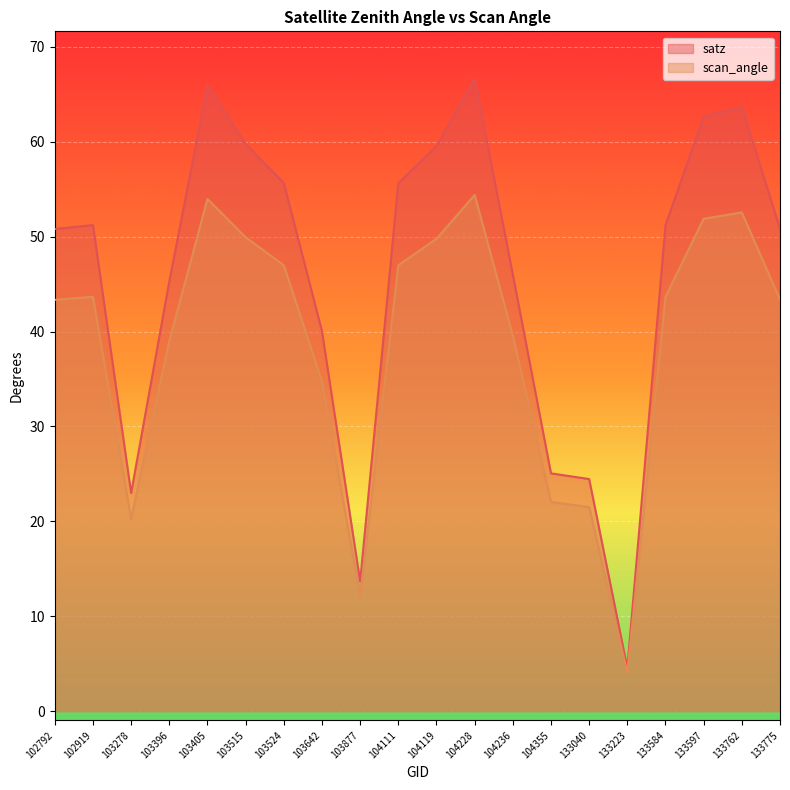

What is the spread (max minus min) of values at 102792?

7.5